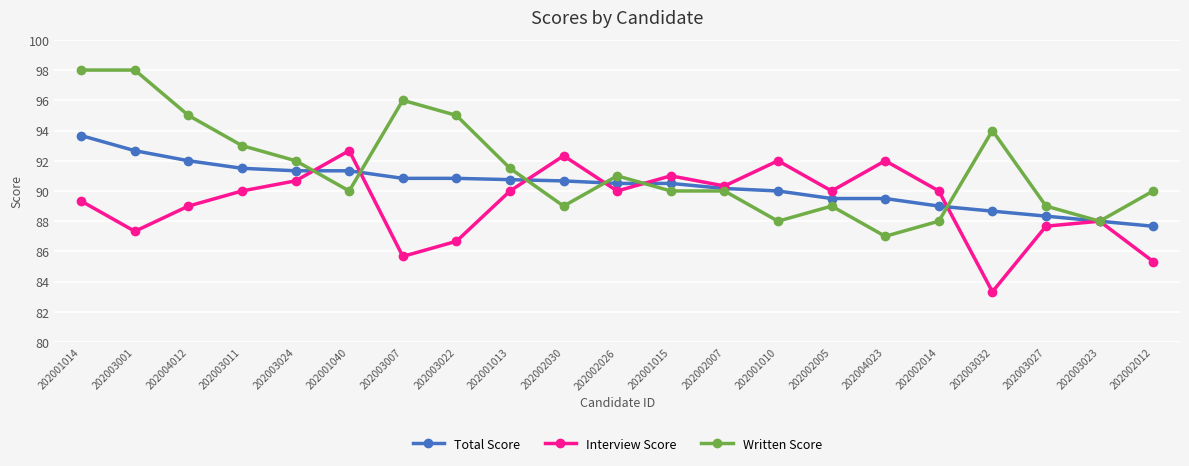

Rank the series by their maximum value, from lowest to highest.

Interview Score, Total Score, Written Score